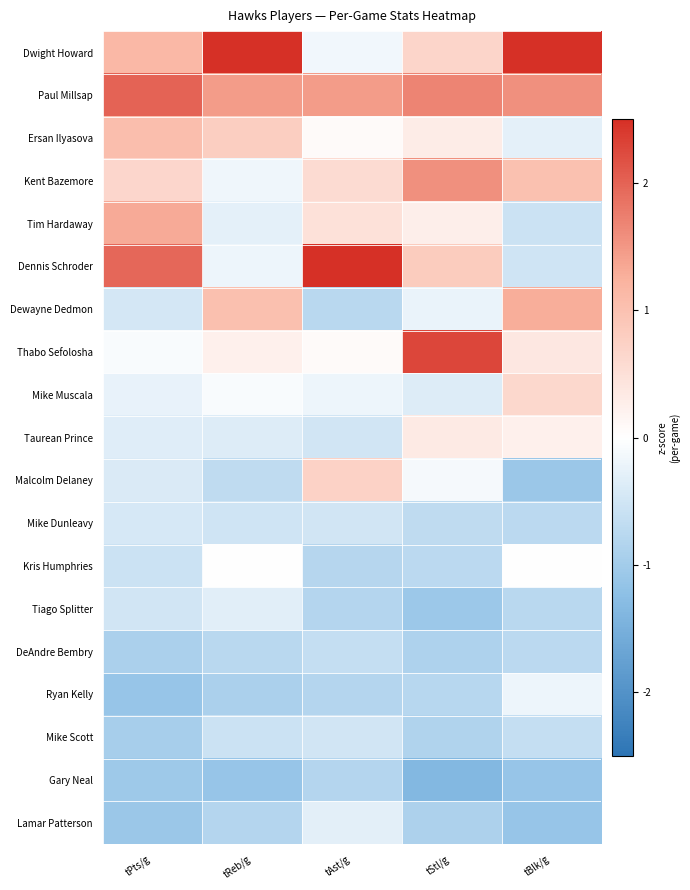

Reading right to left, what are all the values shown in this chart?

Dwight Howard: tBlk/g=2.6	tStl/g=0.7	tAst/g=-0.2	tReb/g=3.2	tPts/g=1.1
Paul Millsap: tBlk/g=1.6	tStl/g=1.7	tAst/g=1.5	tReb/g=1.5	tPts/g=2.0
Ersan Ilyasova: tBlk/g=-0.3	tStl/g=0.3	tAst/g=0.1	tReb/g=0.8	tPts/g=1.1
Kent Bazemore: tBlk/g=1.0	tStl/g=1.6	tAst/g=0.6	tReb/g=-0.2	tPts/g=0.7
Tim Hardaway: tBlk/g=-0.6	tStl/g=0.3	tAst/g=0.5	tReb/g=-0.3	tPts/g=1.3
Dennis Schroder: tBlk/g=-0.5	tStl/g=0.8	tAst/g=3.4	tReb/g=-0.2	tPts/g=2.0
Dewayne Dedmon: tBlk/g=1.3	tStl/g=-0.2	tAst/g=-0.8	tReb/g=1.0	tPts/g=-0.5
Thabo Sefolosha: tBlk/g=0.4	tStl/g=2.3	tAst/g=0.1	tReb/g=0.3	tPts/g=-0.1
Mike Muscala: tBlk/g=0.6	tStl/g=-0.4	tAst/g=-0.2	tReb/g=-0.1	tPts/g=-0.2
Taurean Prince: tBlk/g=0.2	tStl/g=0.3	tAst/g=-0.5	tReb/g=-0.4	tPts/g=-0.3
Malcolm Delaney: tBlk/g=-1.1	tStl/g=-0.1	tAst/g=0.7	tReb/g=-0.7	tPts/g=-0.4
Mike Dunleavy: tBlk/g=-0.7	tStl/g=-0.7	tAst/g=-0.5	tReb/g=-0.5	tPts/g=-0.4
Kris Humphries: tBlk/g=-0.0	tStl/g=-0.7	tAst/g=-0.8	tReb/g=0.0	tPts/g=-0.6
Tiago Splitter: tBlk/g=-0.8	tStl/g=-1.1	tAst/g=-0.8	tReb/g=-0.3	tPts/g=-0.5
DeAndre Bembry: tBlk/g=-0.7	tStl/g=-0.9	tAst/g=-0.6	tReb/g=-0.7	tPts/g=-0.9
Ryan Kelly: tBlk/g=-0.2	tStl/g=-0.8	tAst/g=-0.8	tReb/g=-0.9	tPts/g=-1.1
Mike Scott: tBlk/g=-0.6	tStl/g=-0.8	tAst/g=-0.5	tReb/g=-0.6	tPts/g=-0.9
Gary Neal: tBlk/g=-1.1	tStl/g=-1.4	tAst/g=-0.8	tReb/g=-1.1	tPts/g=-1.0
Lamar Patterson: tBlk/g=-1.1	tStl/g=-0.9	tAst/g=-0.3	tReb/g=-0.8	tPts/g=-1.1